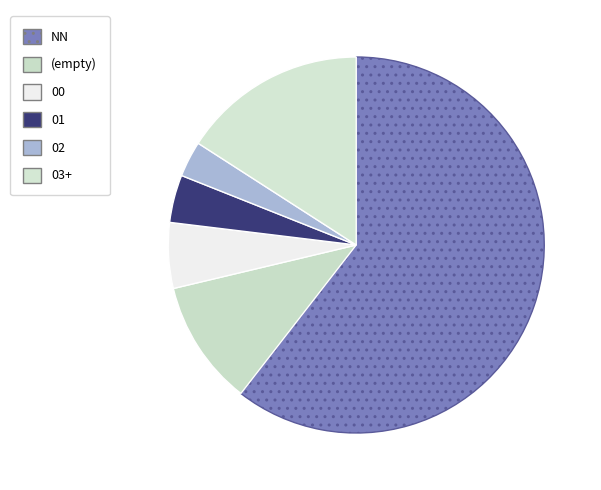

How many slices are in this pie chart?

6